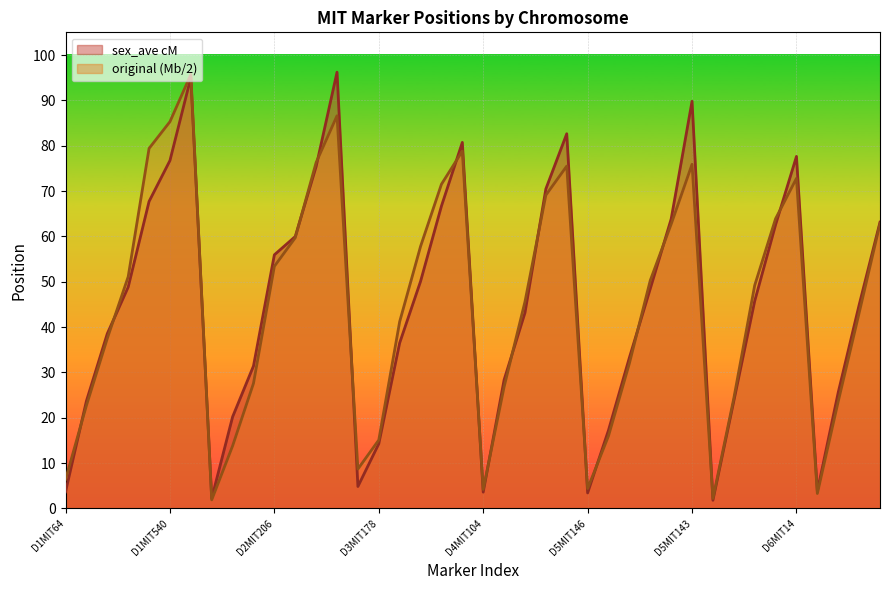

What is the sum of the original (Mb/2) values at D4MIT104 and D2MIT113?

90.8